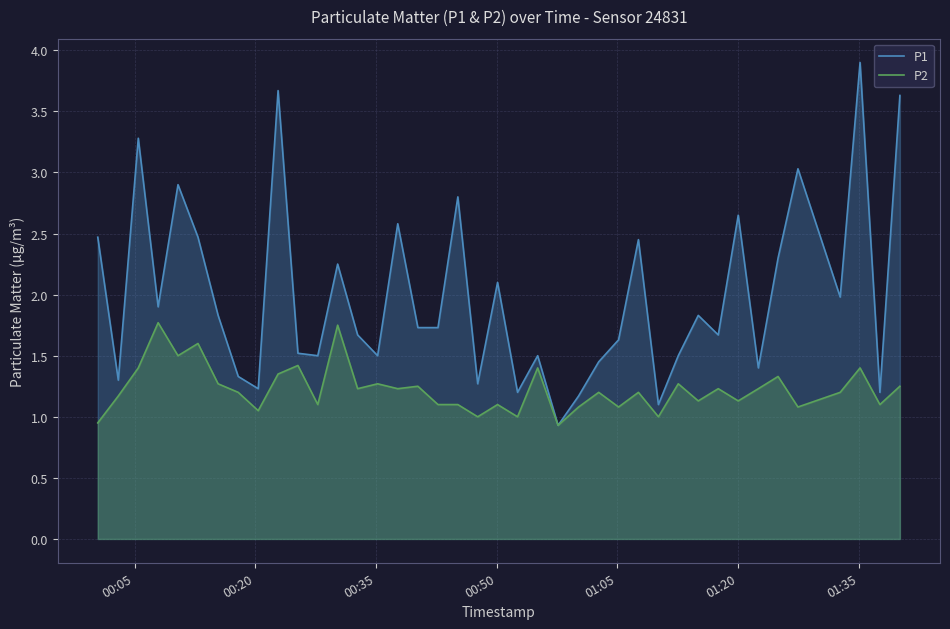

What is the average value of the P1 series?

2.0